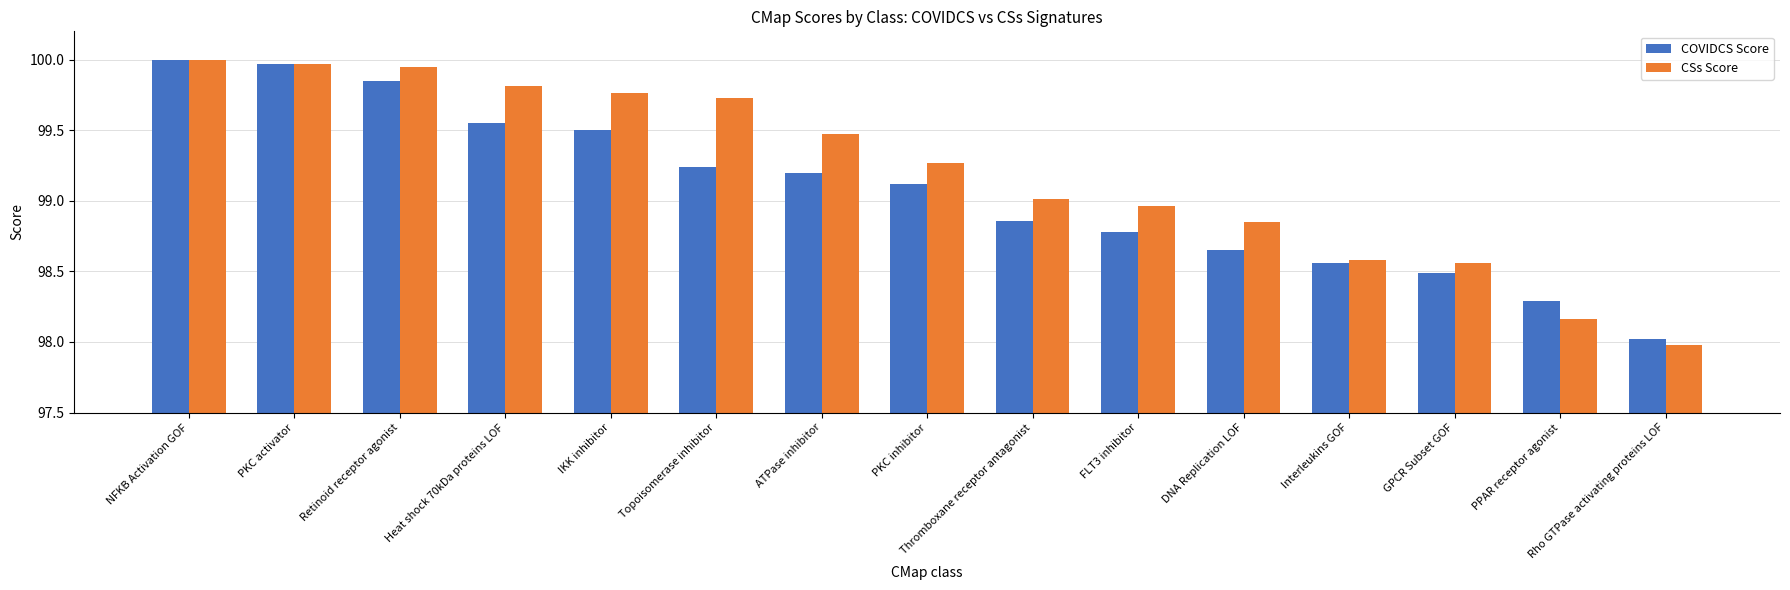

List the series in order of their overall mean, lowest first.

COVIDCS Score, CSs Score